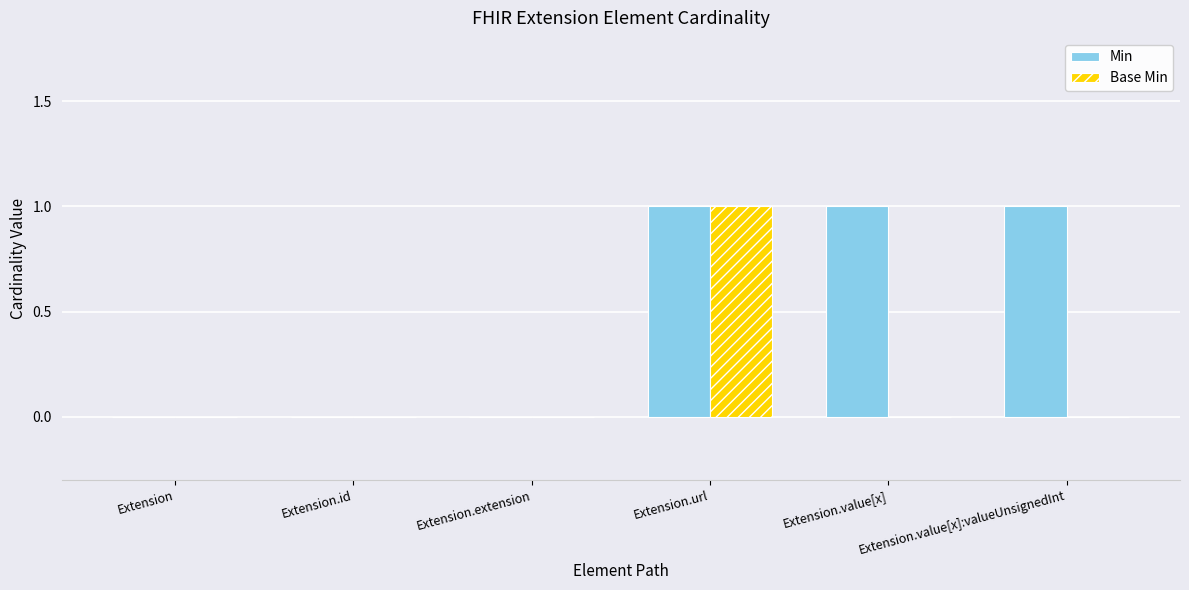

The value of Base Min at Extension.extension is 0. True or false?

True